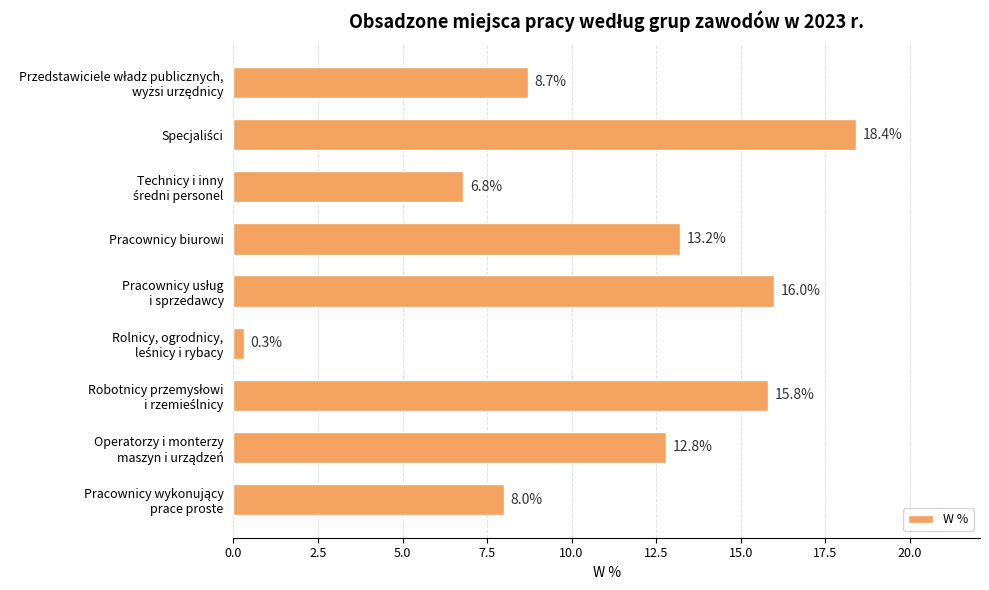

What is the difference between the maximum and minimum values?

18.1